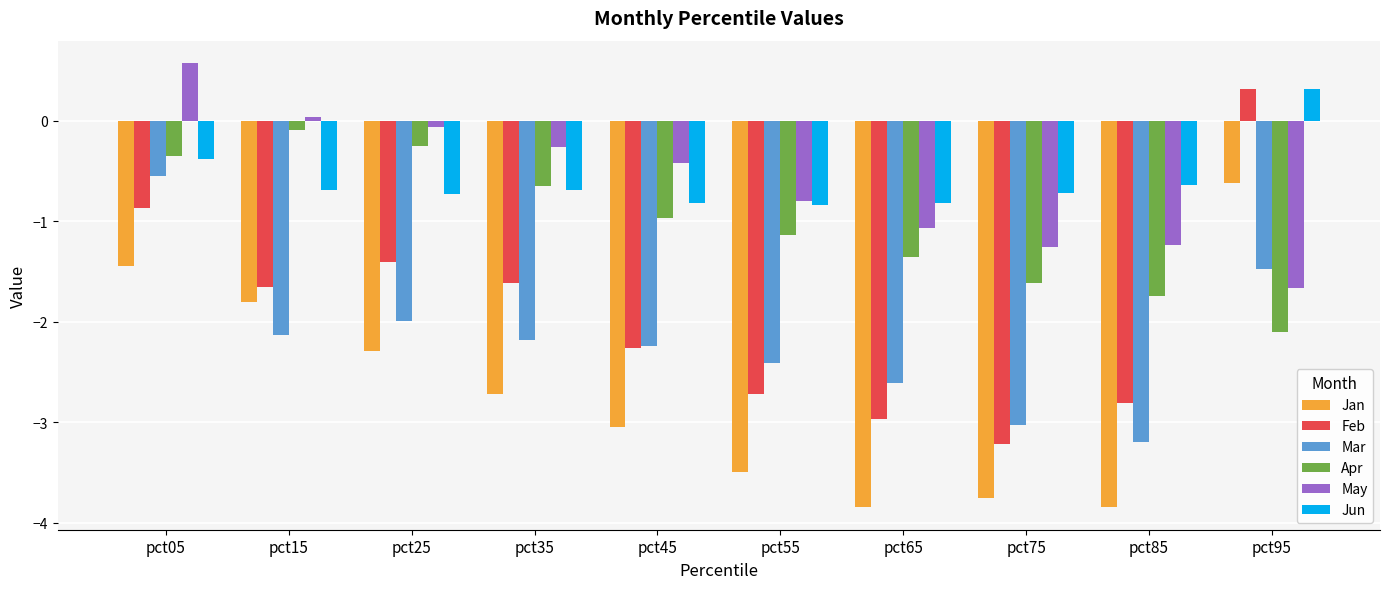

What value does the Apr series have at pct25?

-0.3